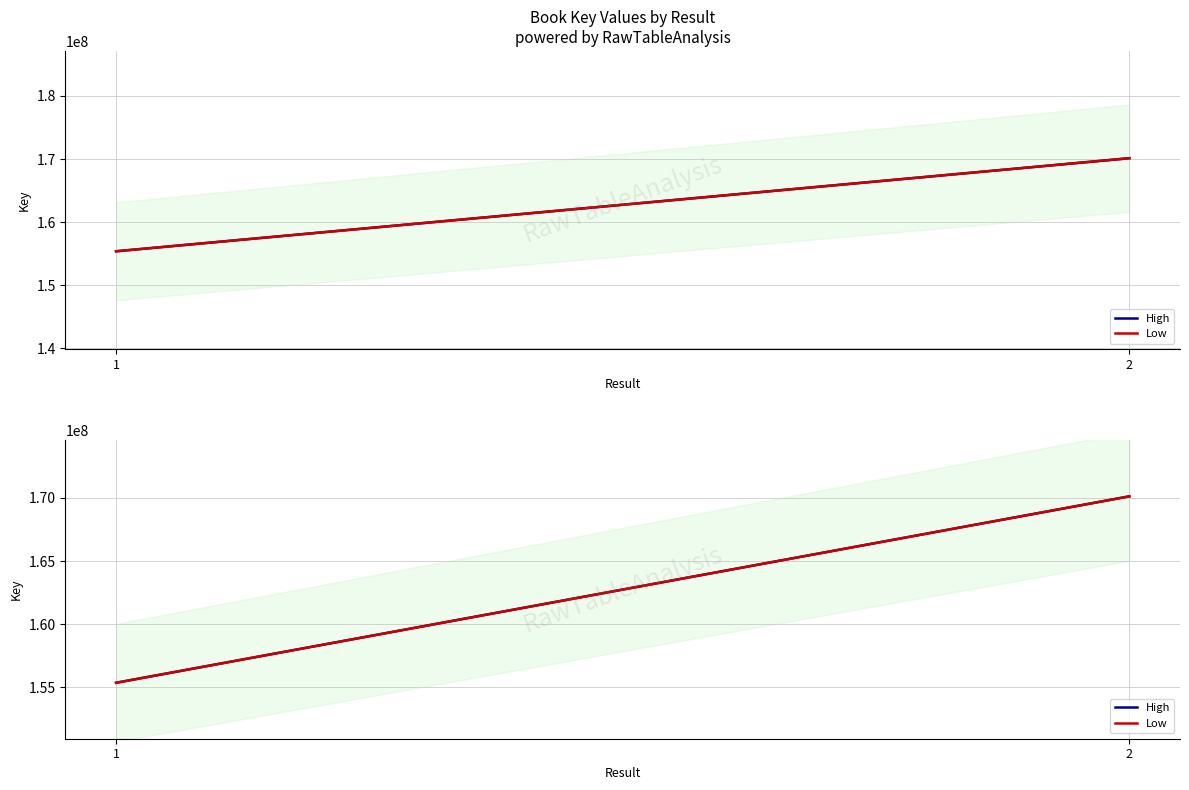

Reading left to right, list all the values displayed in this chart.

High: 155366930	170127453
Low: 155366930	170127453